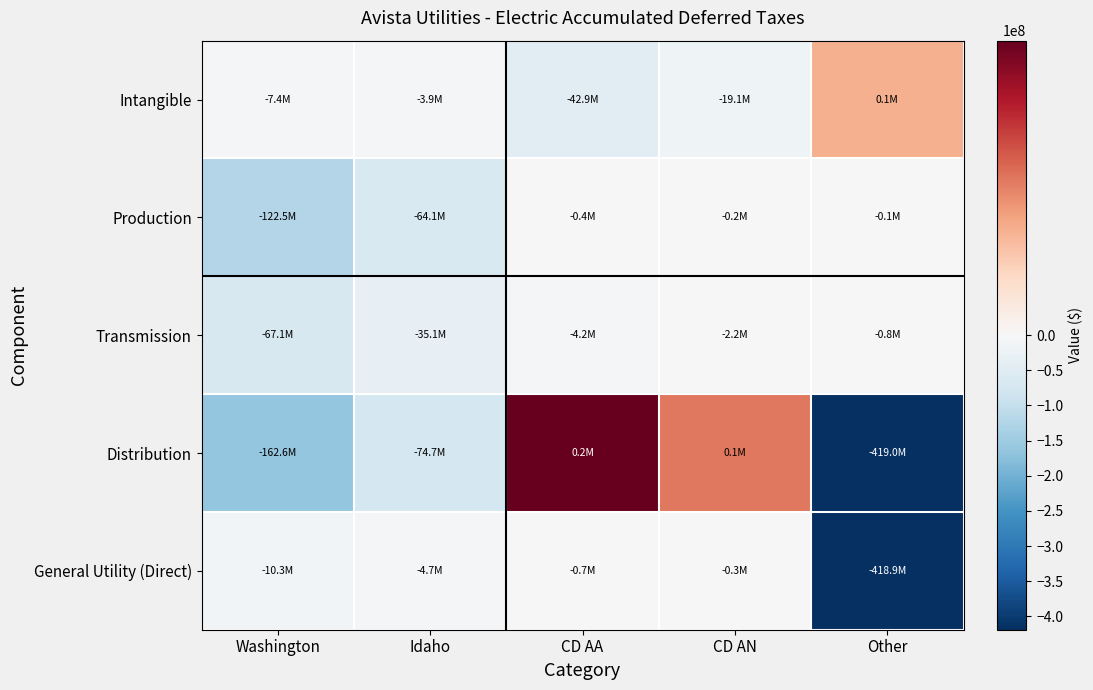

What is the spread (max minus min) of values at CD AN?

19200792.3